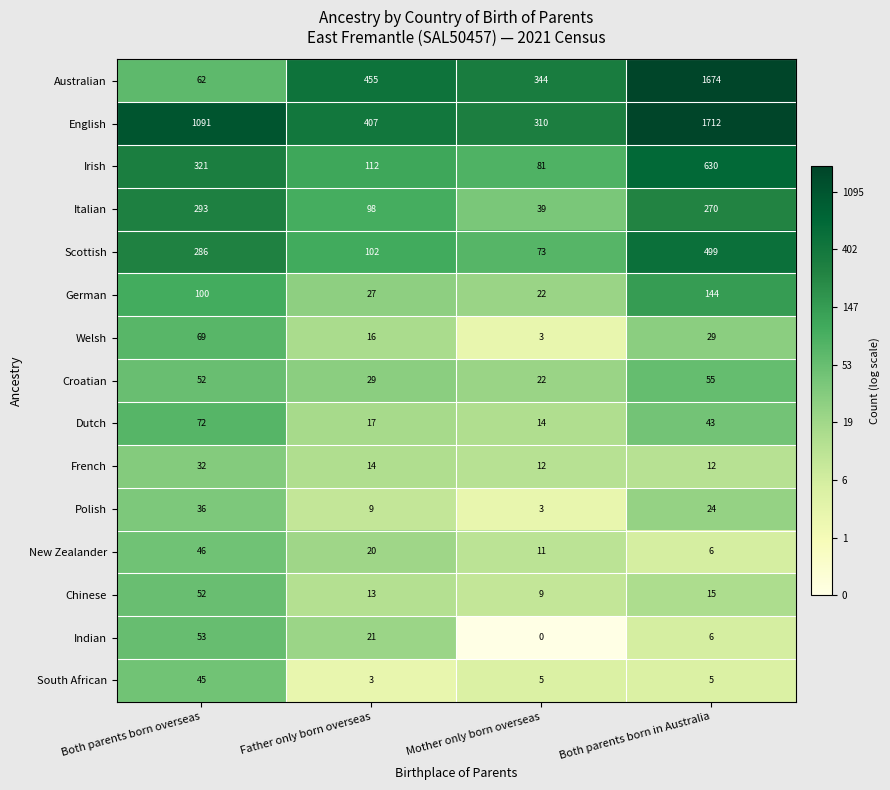

What is the total value across all series at Mother only born overseas?

948